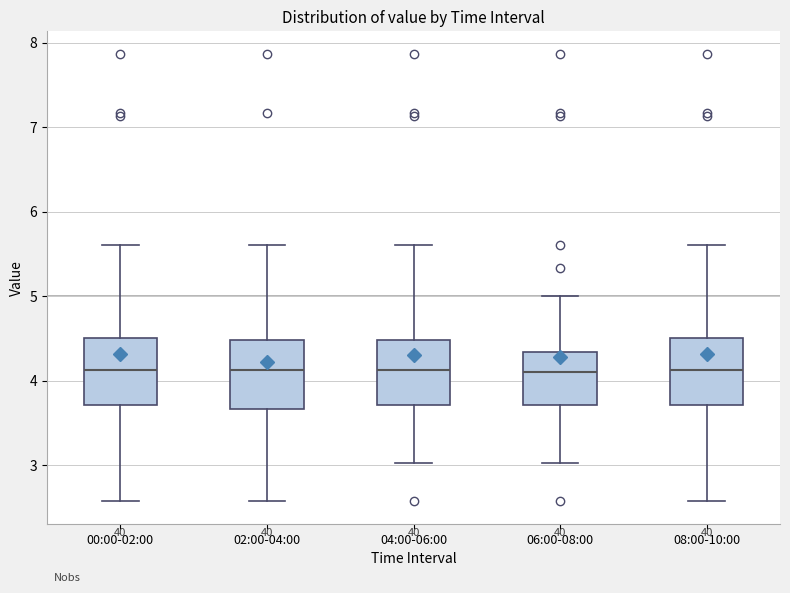

Reading left to right, transcribe this box plot: for each box, give where its median line is, the range the box spans, and where its two whiskers end, as read against the y-axis. The values are not printed on the chart, so give them approximately, as read against the axis.

00:00-02:00: median 4.1, box 3.7 to 4.5, whiskers 2.6 to 5.6
02:00-04:00: median 4.1, box 3.7 to 4.5, whiskers 2.6 to 5.6
04:00-06:00: median 4.1, box 3.7 to 4.5, whiskers 3.0 to 5.6
06:00-08:00: median 4.1, box 3.7 to 4.3, whiskers 3.0 to 5.0
08:00-10:00: median 4.1, box 3.7 to 4.5, whiskers 2.6 to 5.6